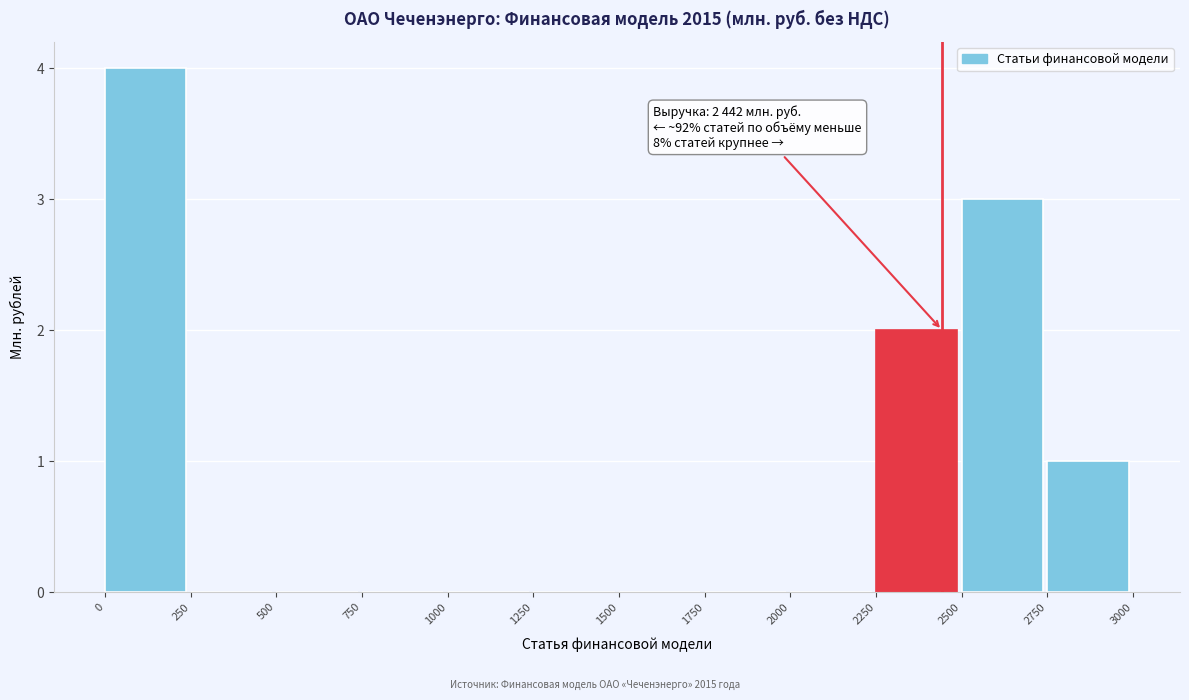

Over which range of the x-axis is the bar tallest?

0 to 250